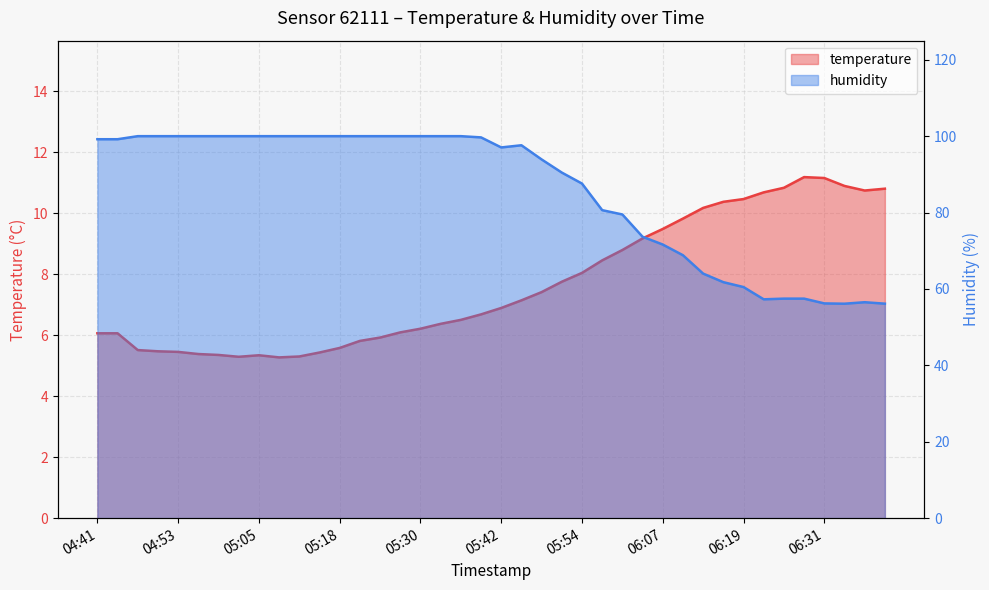

What is the sum of the temperature values at 05:48 and 06:04?

16.6